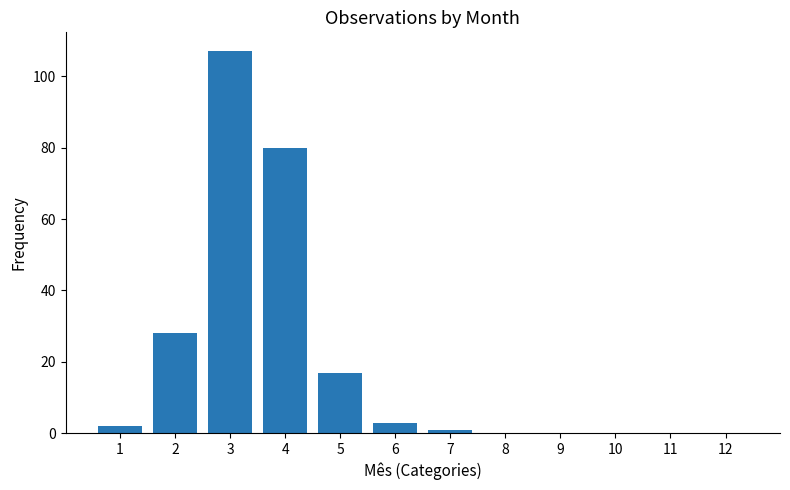

Is it true that the value at 9 is 0?

True